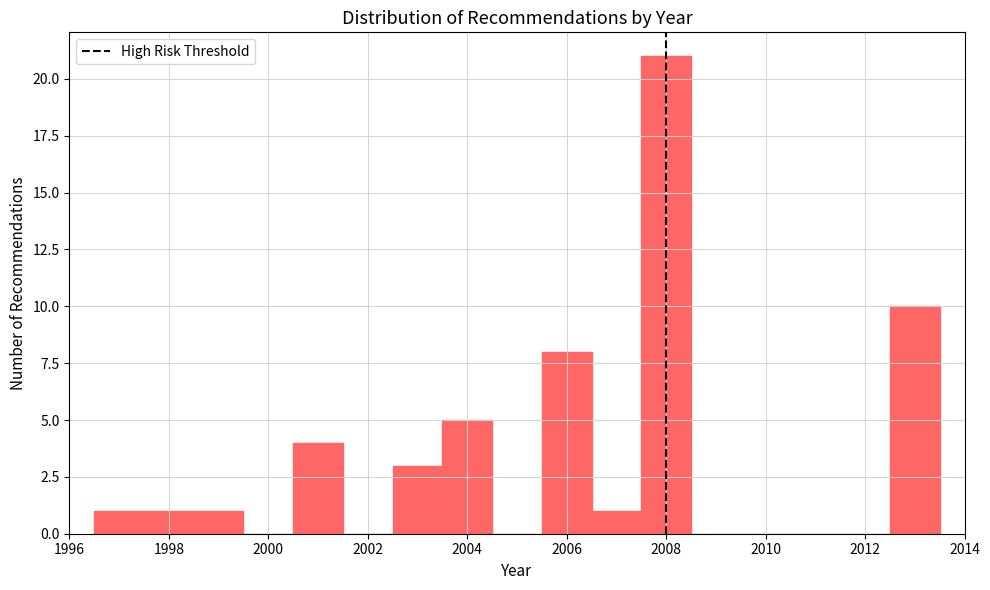

Reading left to right, transcribe this chart: for each bar, give the range it covers on the x-axis and its height. Neither the bar edges nor the heights are printed on the chart, so give them approximately, as read against the axes.

1996.5 to 1997.5: 1
1997.5 to 1998.5: 1
1998.5 to 1999.5: 1
1999.5 to 2000.5: 0
2000.5 to 2001.5: 4
2001.5 to 2002.5: 0
2002.5 to 2003.5: 3
2003.5 to 2004.5: 5
2004.5 to 2005.5: 0
2005.5 to 2006.5: 8
2006.5 to 2007.5: 1
2007.5 to 2008.5: 21
2008.5 to 2009.5: 0
2009.5 to 2010.5: 0
2010.5 to 2011.5: 0
2011.5 to 2012.5: 0
2012.5 to 2013.5: 10